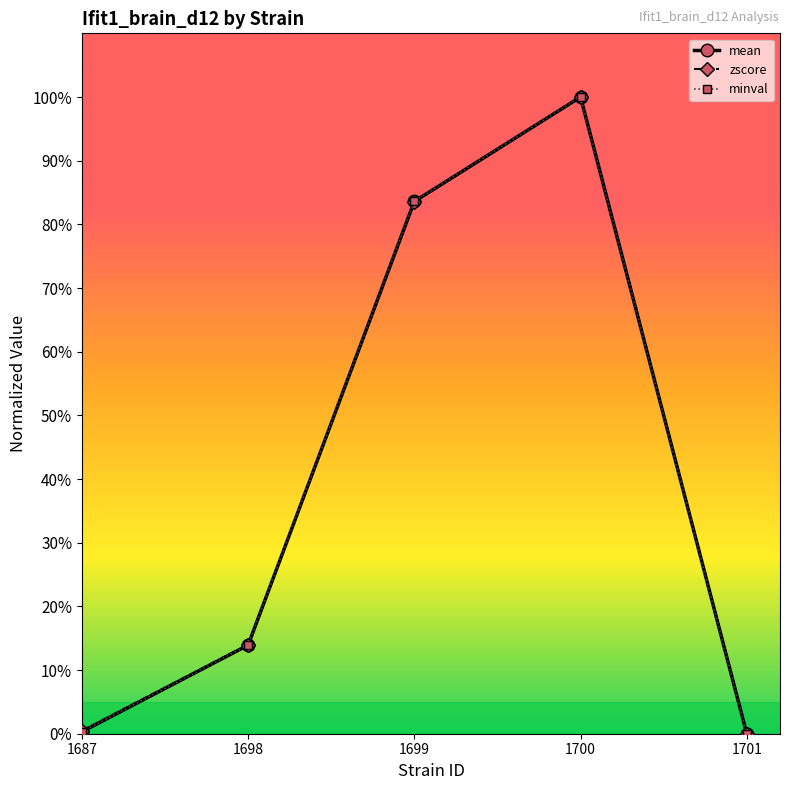

True or false: minval has more than 1 interior local peaks.

False